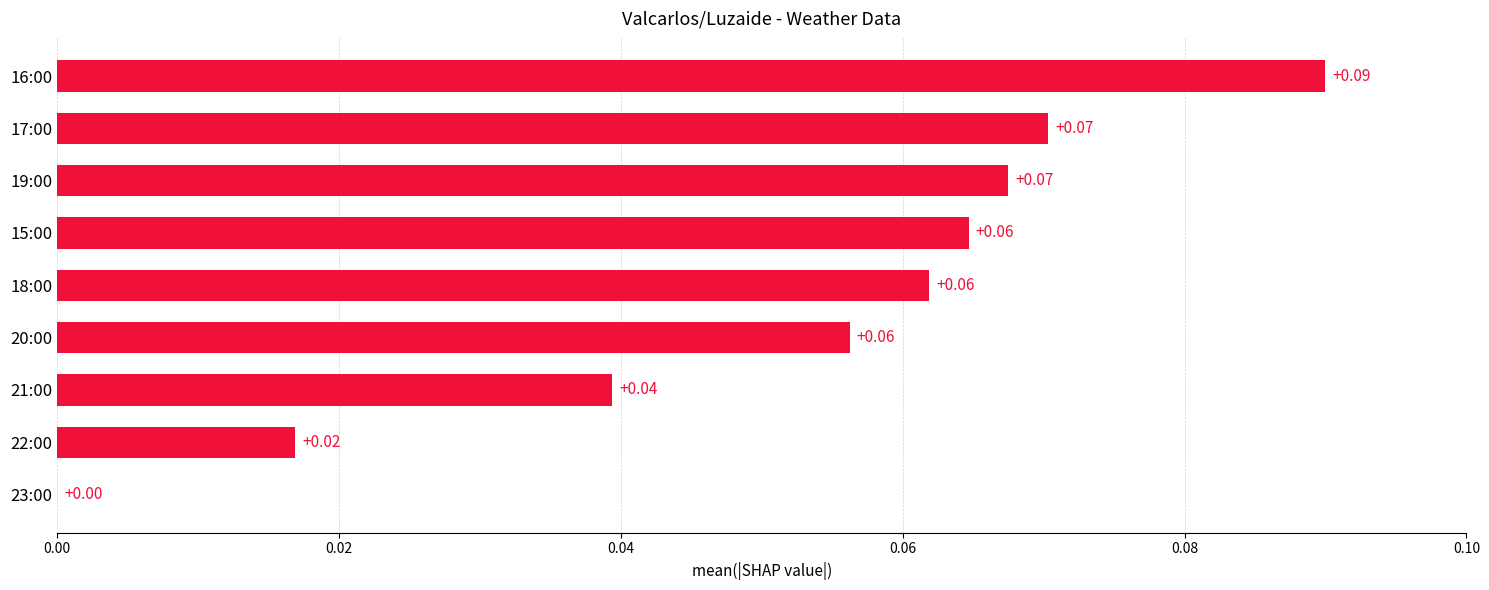

What is the sum of all values?

0.5